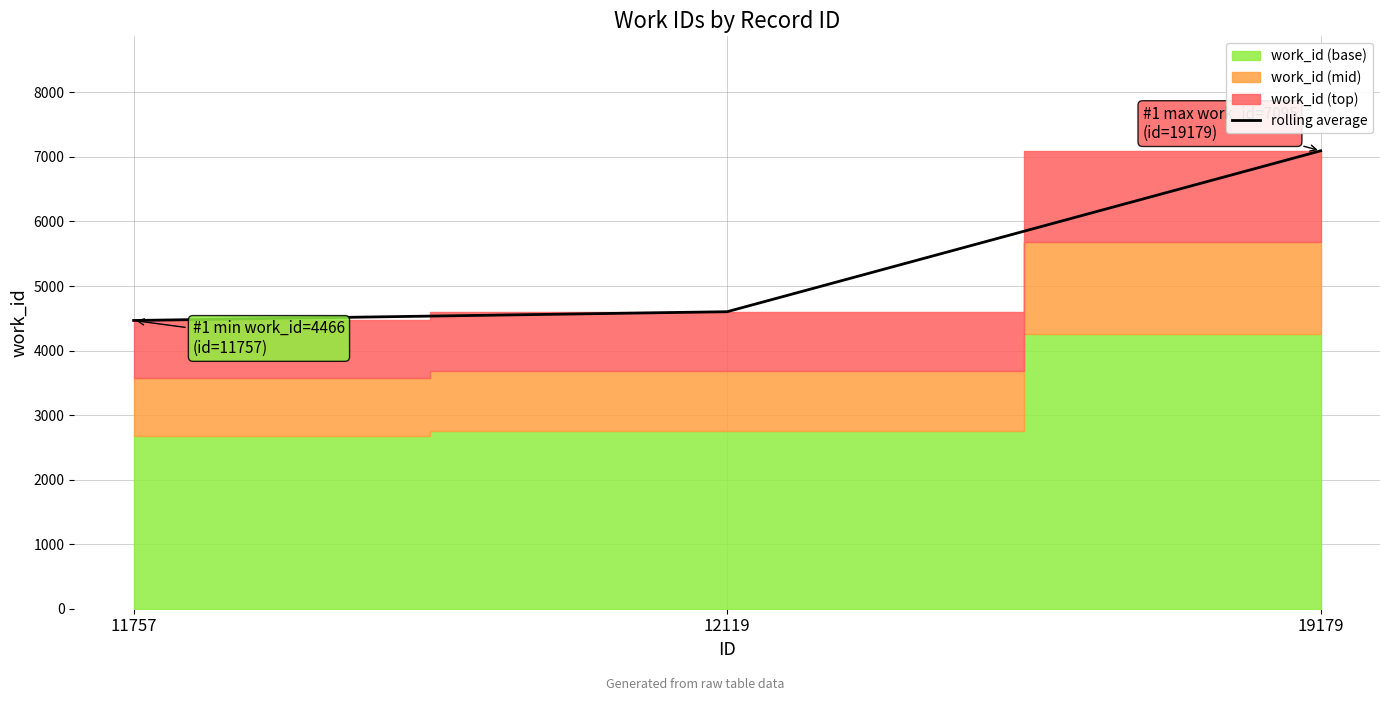

The chart shows a value of 7095 at 19179. True or false?

True